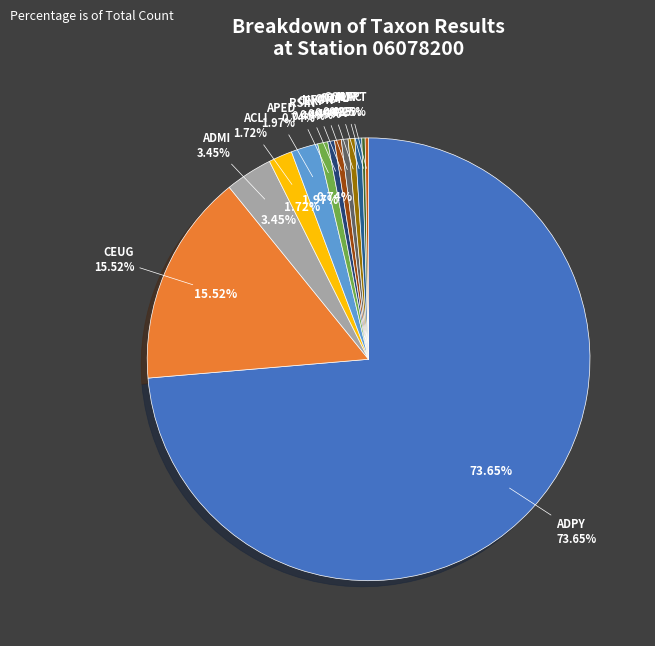

How many slices are in this pie chart?

13